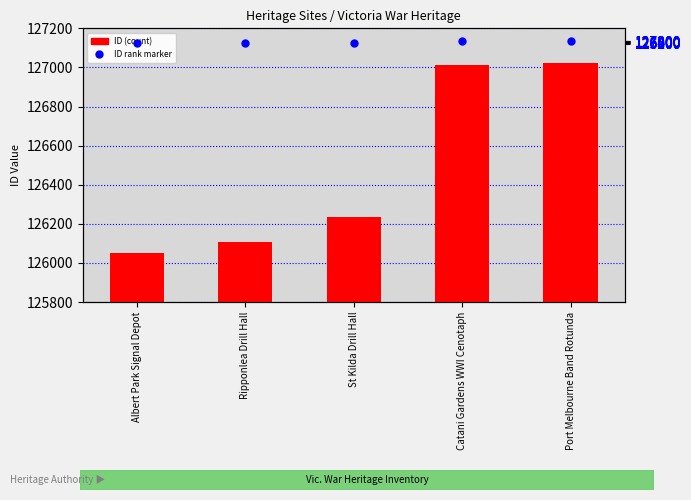

What is the total value across all series at Ripponlea Drill Hall?

252214